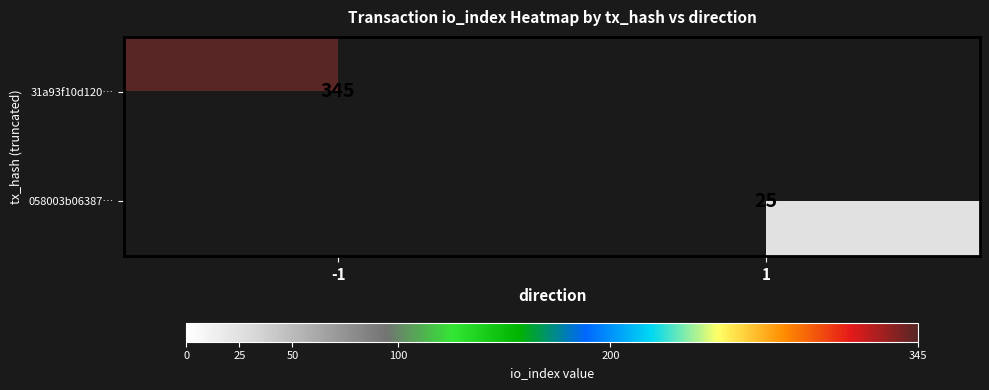

What is the maximum value shown in the chart?

345